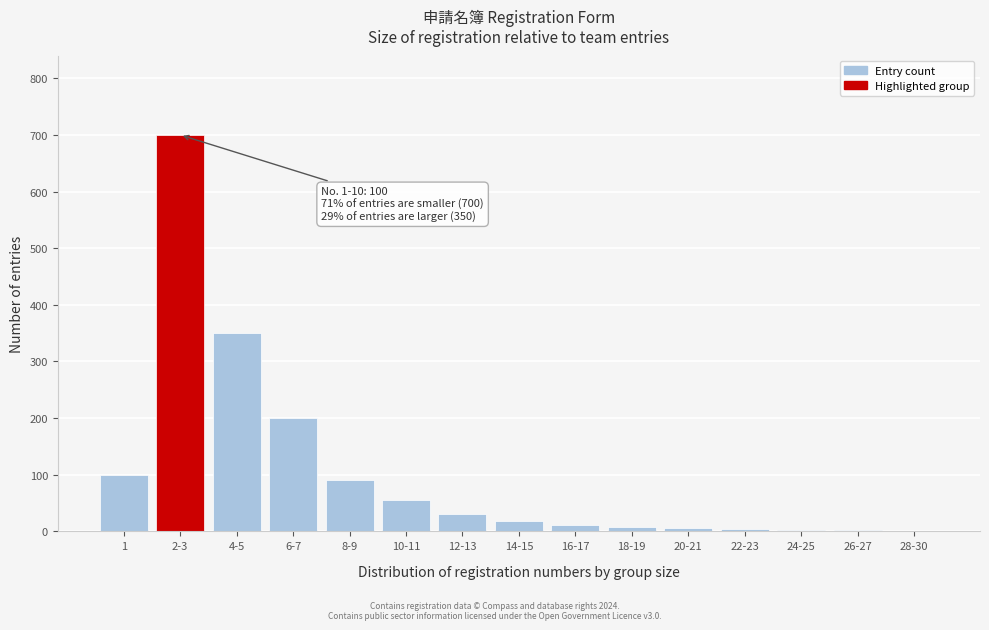

What is the sum of all values?

1579